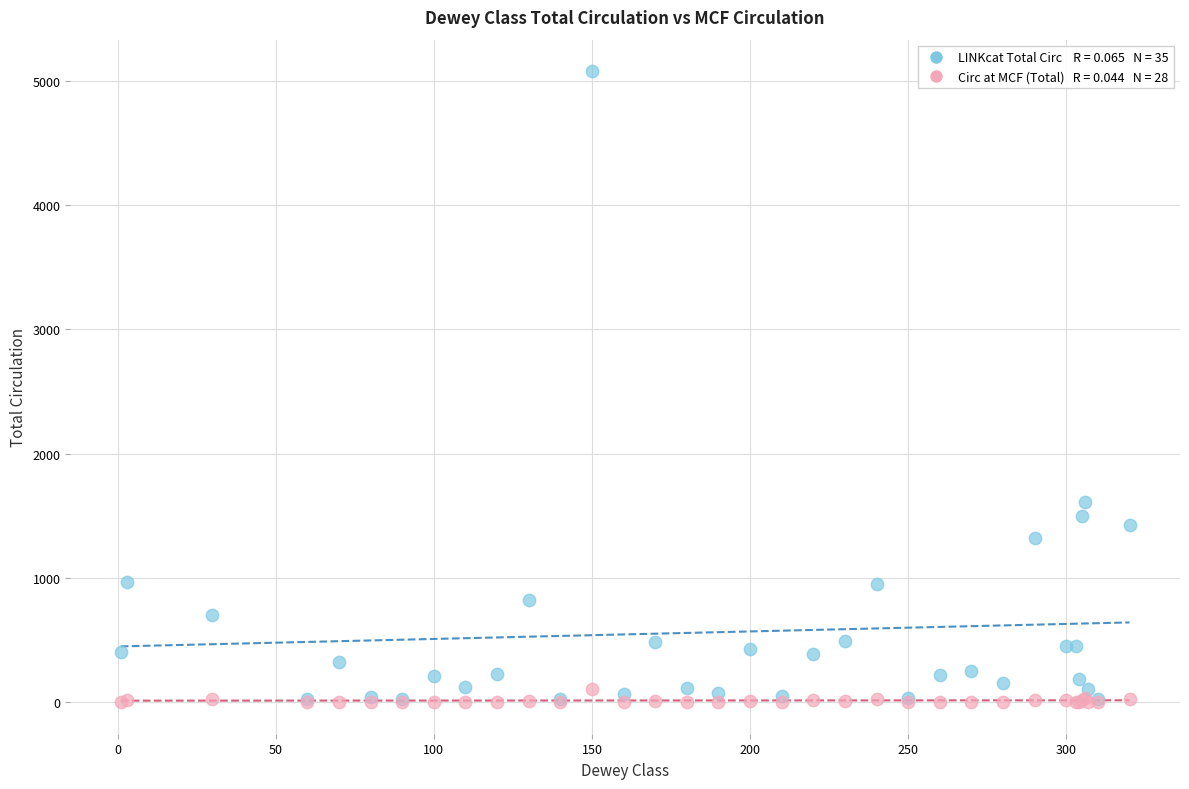

Across all series, what Y value is closest to 2539?

1613